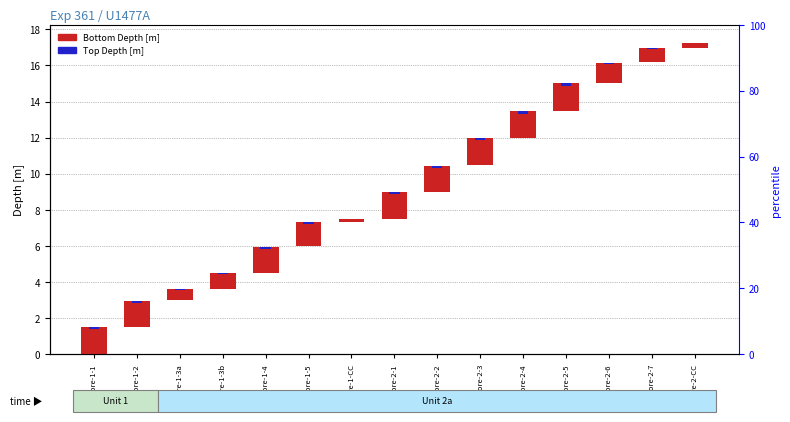

How many distinct data groups are displayed?

2